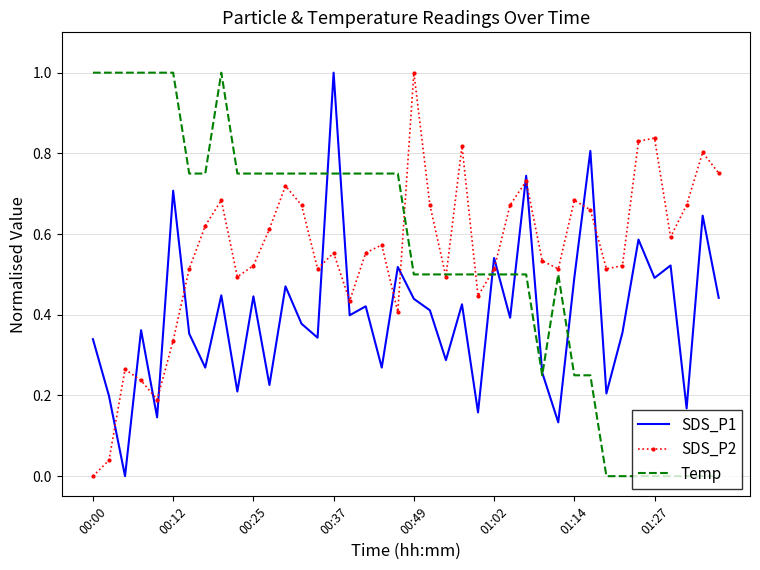

True or false: SDS_P2 and SDS_P1 cross at least once.

True